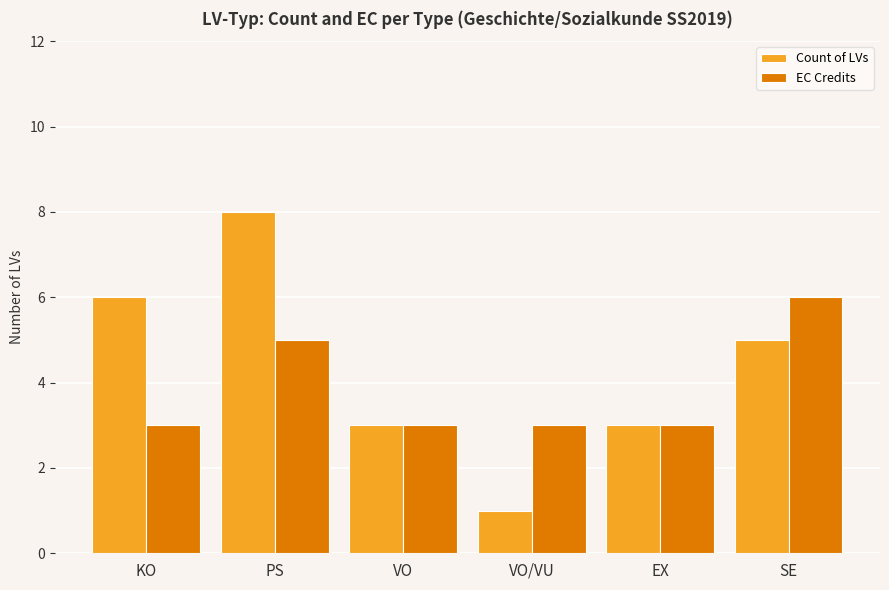

What is the maximum value for EC Credits?

6